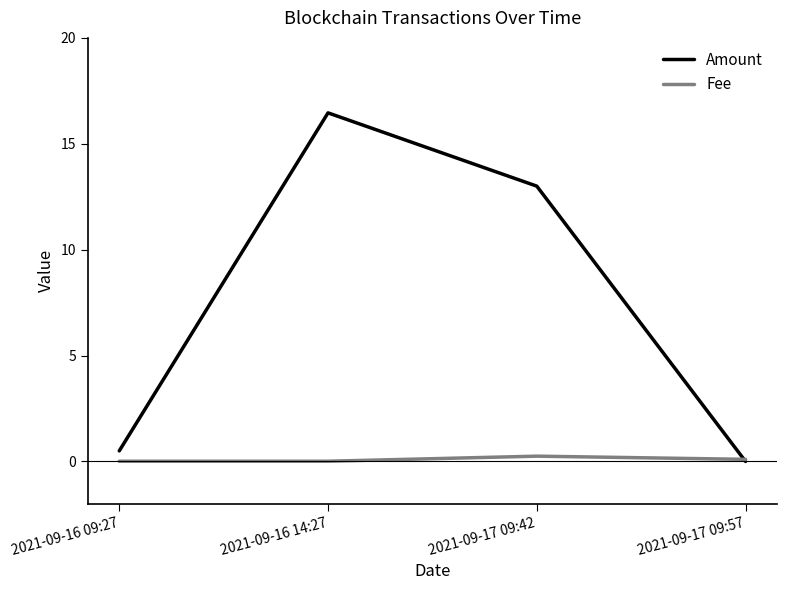

List the series in order of their peak value, highest first.

Amount, Fee